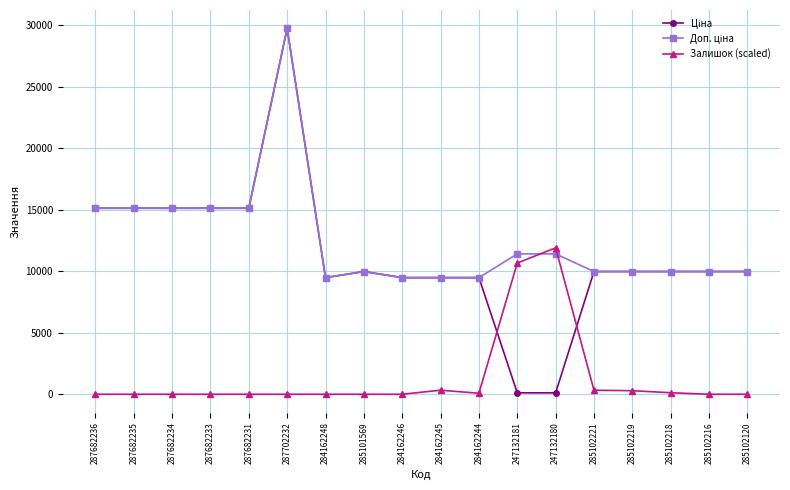

At how many categories does at least one series exceed 17158?

1